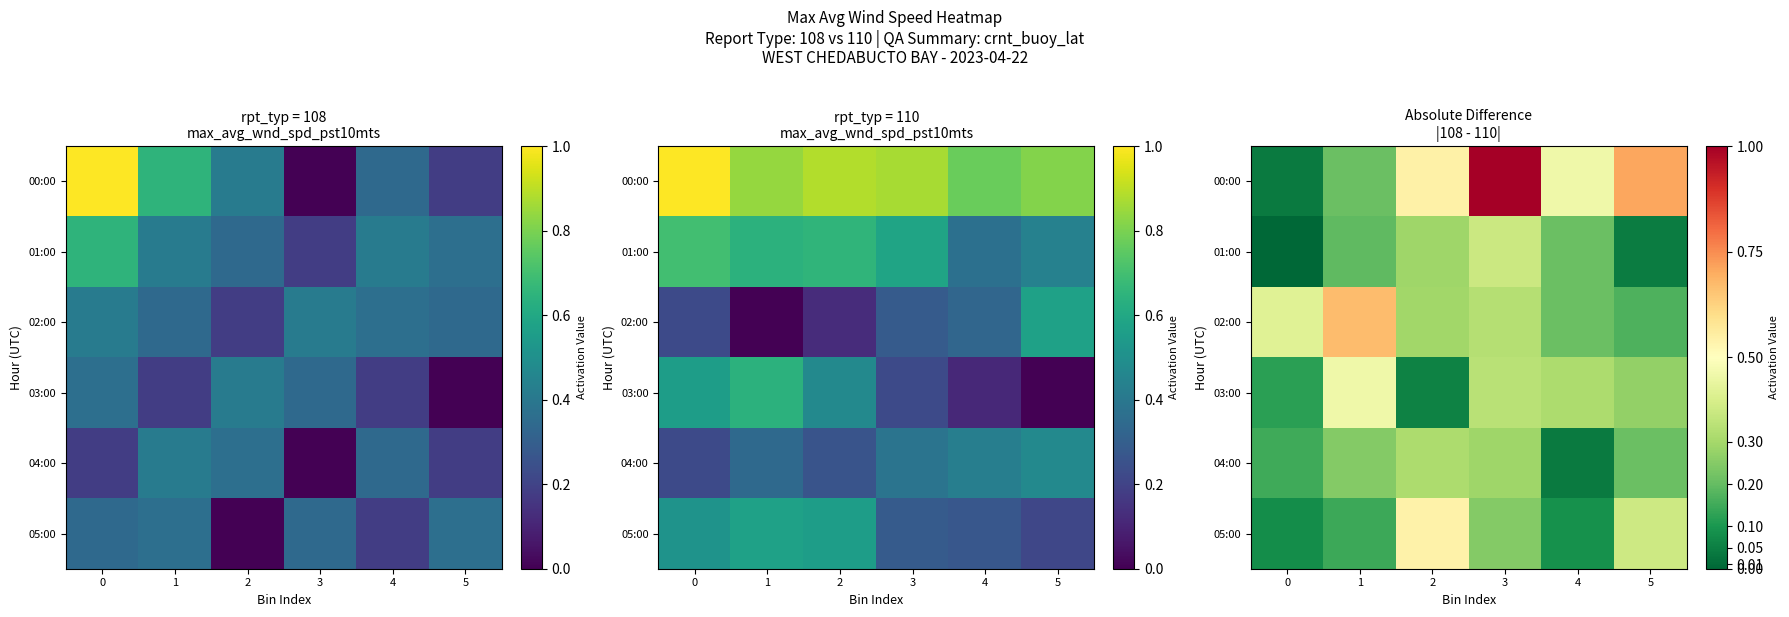

Is it true that 03:00 equals 0.3 at 3?

True